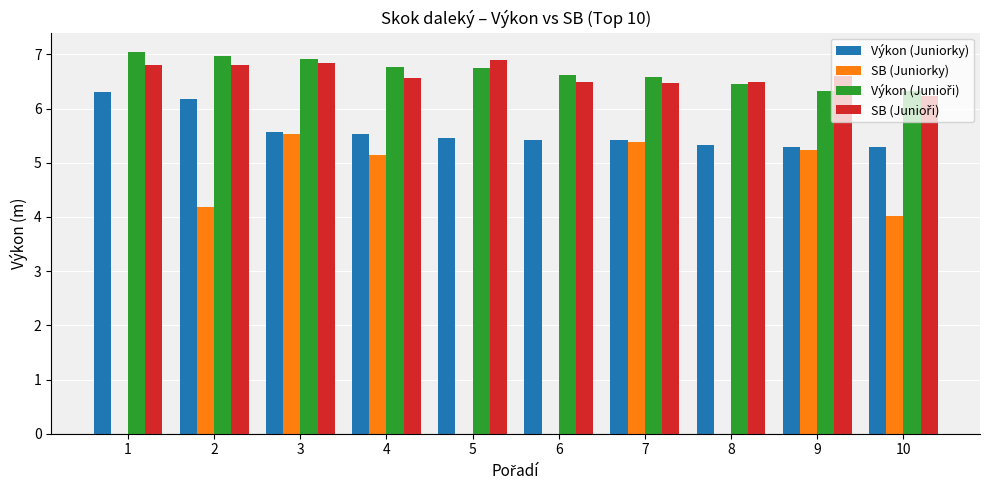

Is it true that SB (Juniorky) equals -3.0 at 1?

False